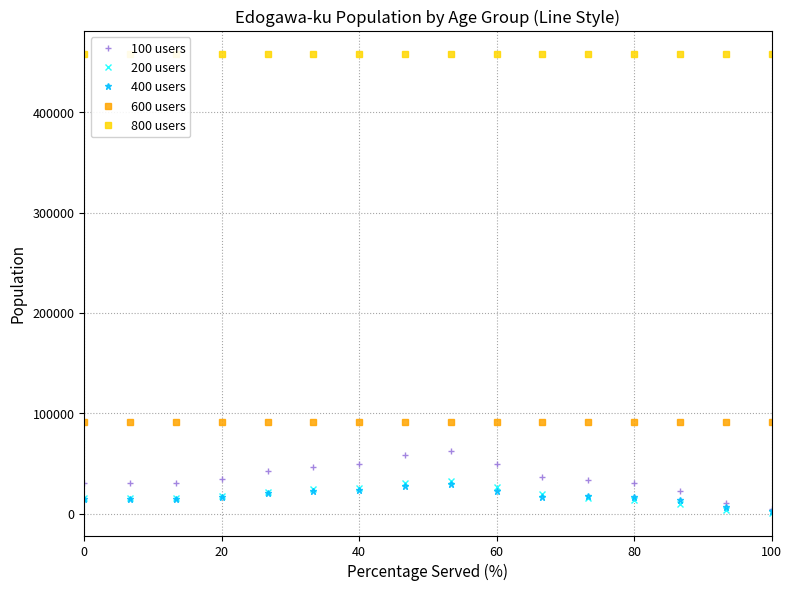

True or false: 600 users has a value of 91721 at 0.

True